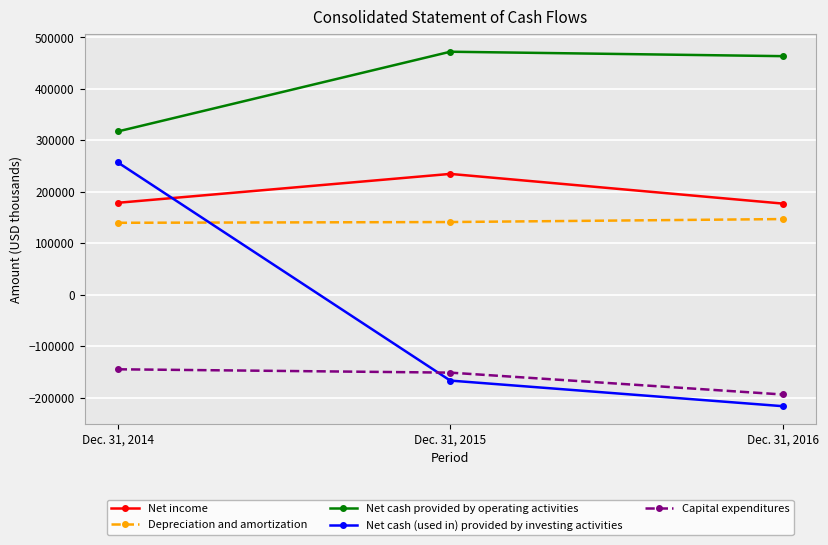

What is the value of the Depreciation and amortization point at the 2nd from the left?

141456